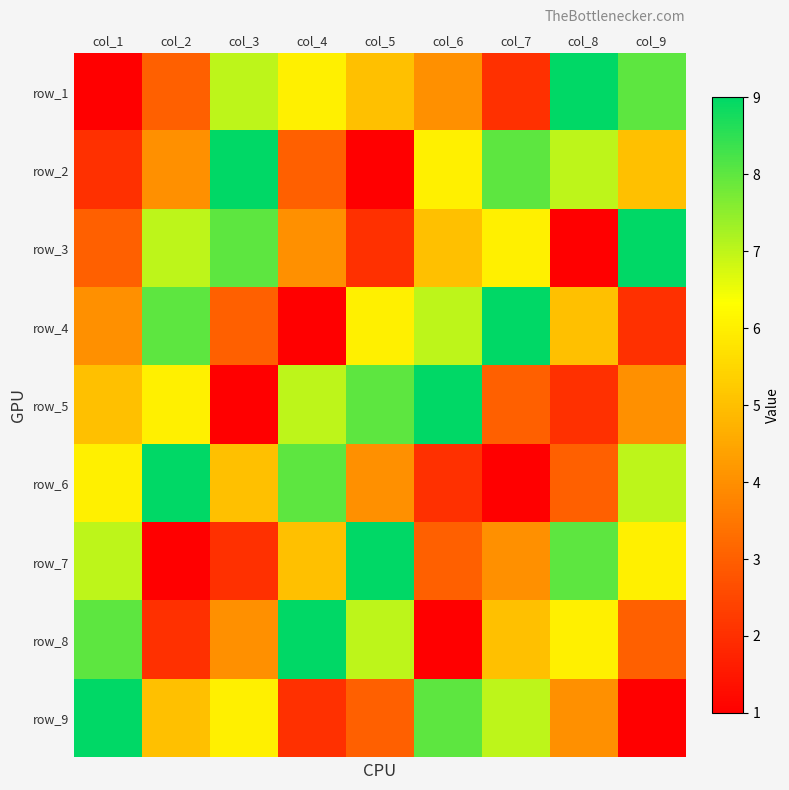

The value of row_1 at col_2 is 6. True or false?

False